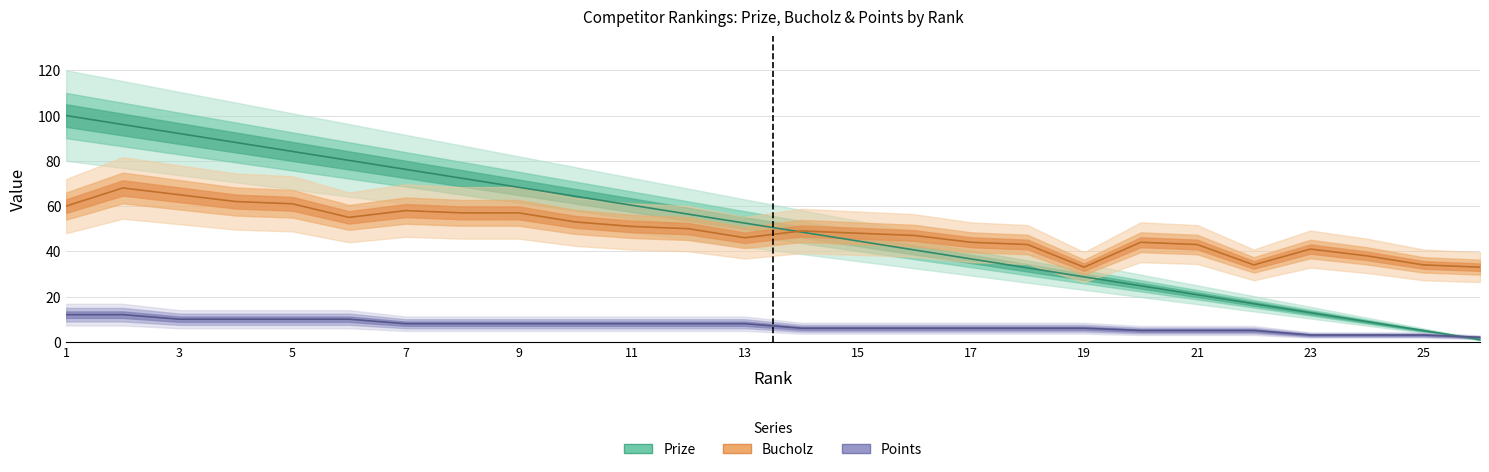

What is the difference between the maximum and second lowest values in the Bucholz series?

35.0